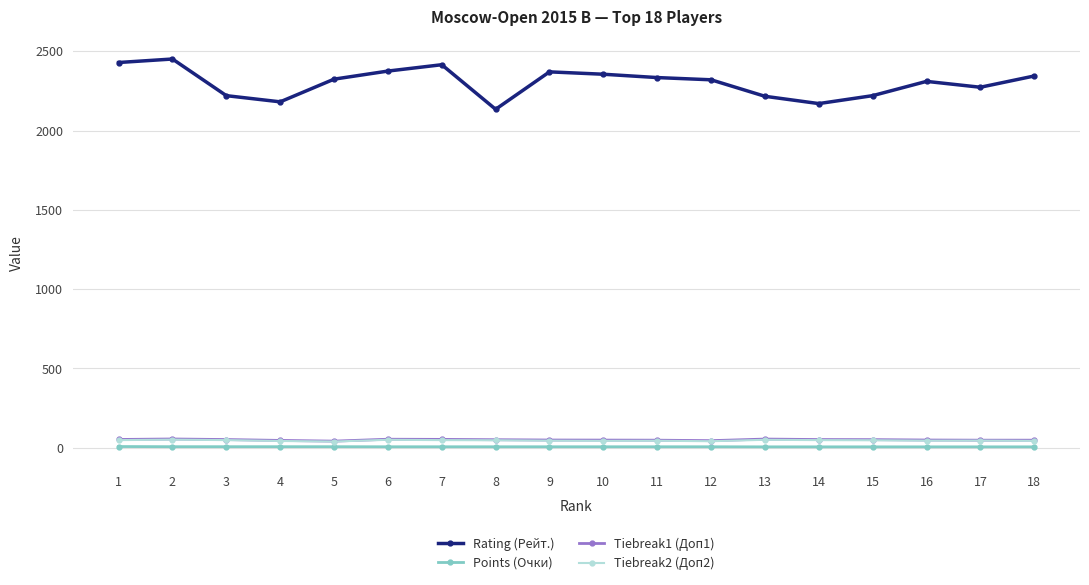

Between 9 and 16, which series saw the biggest shift?

Rating (Рейт.)